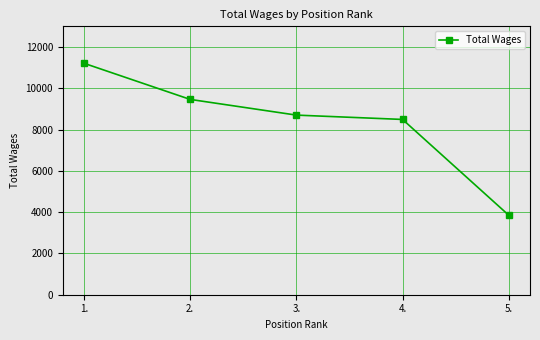

True or false: there are more than 2 points higher than both neighbors.

False